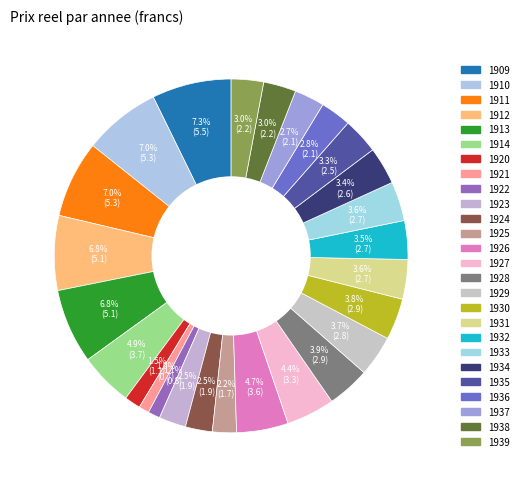

How many slices are in this pie chart?

26